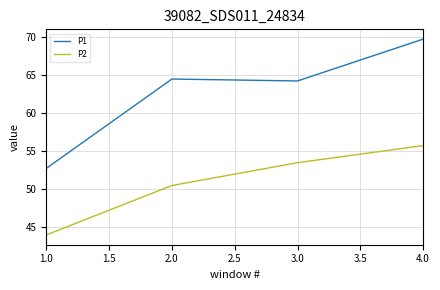

How many interior local peaks does the P1 series have?

1